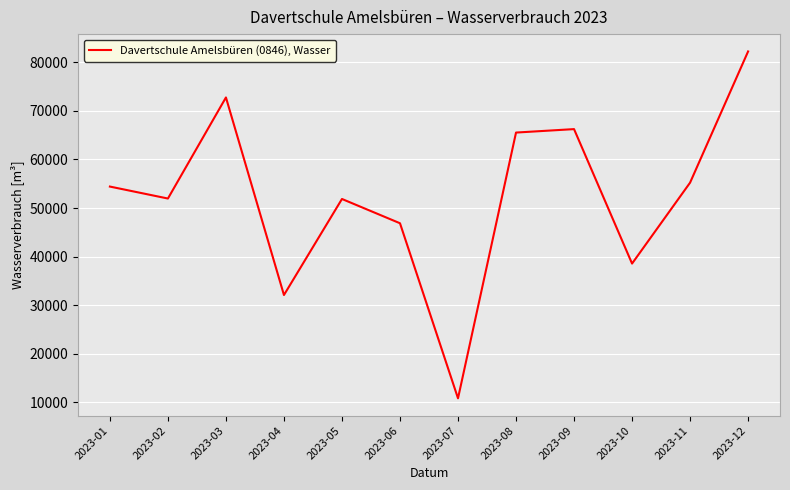

Which has a higher value, 2023-06 or 2023-02?

2023-02